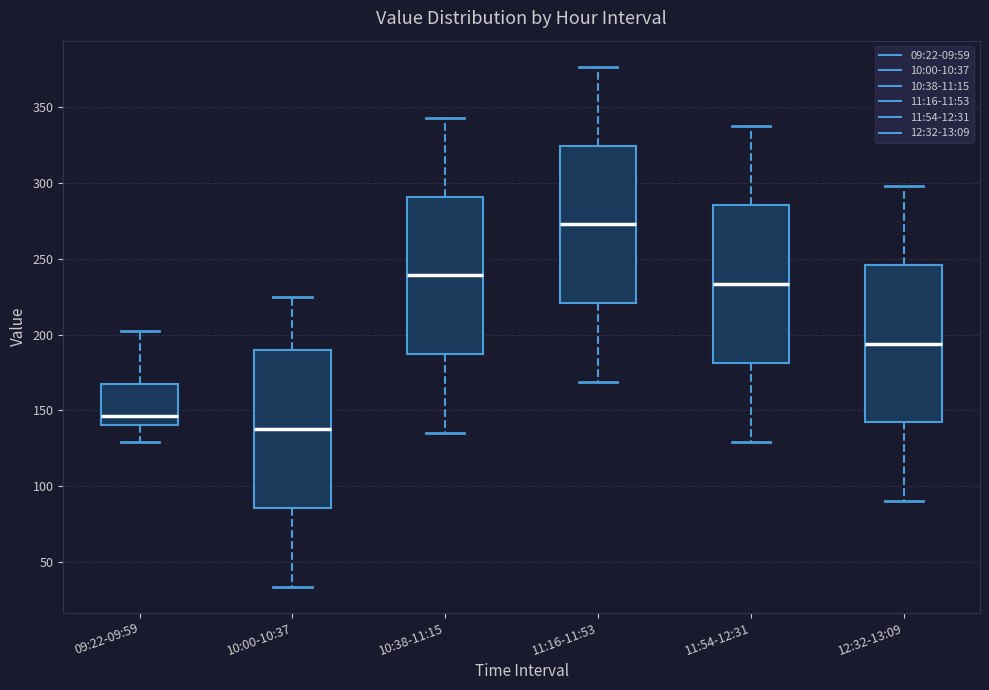

Reading left to right, transcribe this box plot: for each box, give where its median line is, the range the box spans, and where its two whiskers end, as read against the y-axis. The values are not printed on the chart, so give them approximately, as read against the axis.

09:22-09:59: median 145, box 140 to 165, whiskers 130 to 205
10:00-10:37: median 140, box 85 to 190, whiskers 35 to 225
10:38-11:15: median 240, box 185 to 290, whiskers 135 to 345
11:16-11:53: median 275, box 220 to 325, whiskers 170 to 375
11:54-12:31: median 235, box 180 to 285, whiskers 130 to 340
12:32-13:09: median 195, box 140 to 245, whiskers 90 to 300